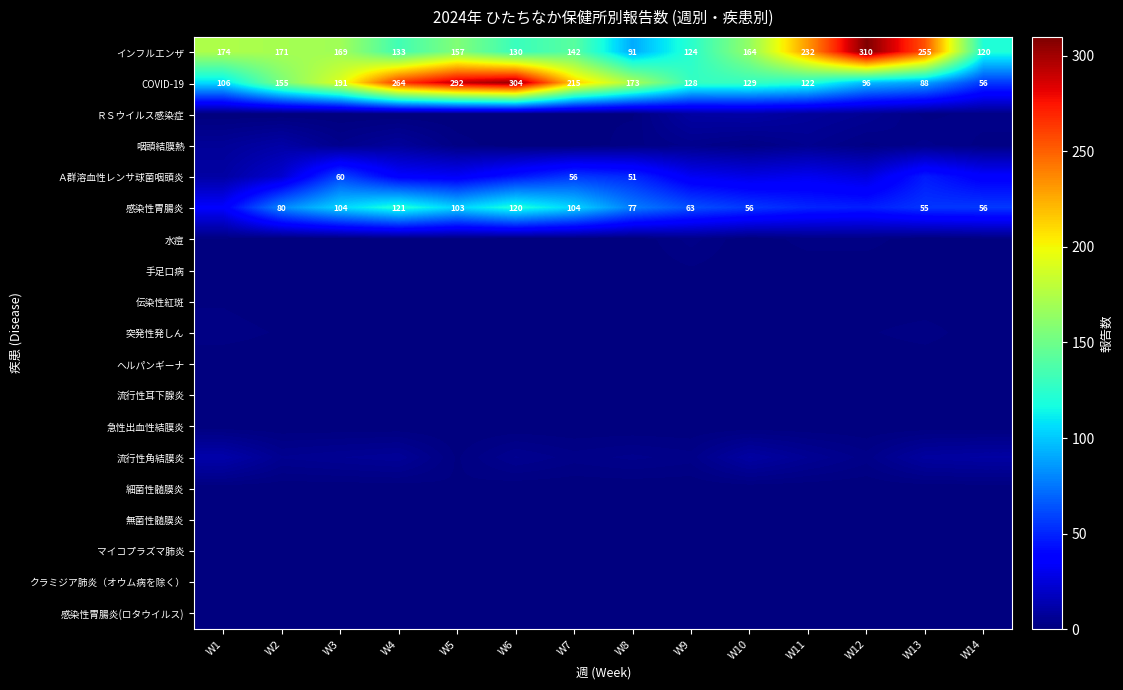

What is the difference between the maximum and minimum values in the COVID-19 series?

248